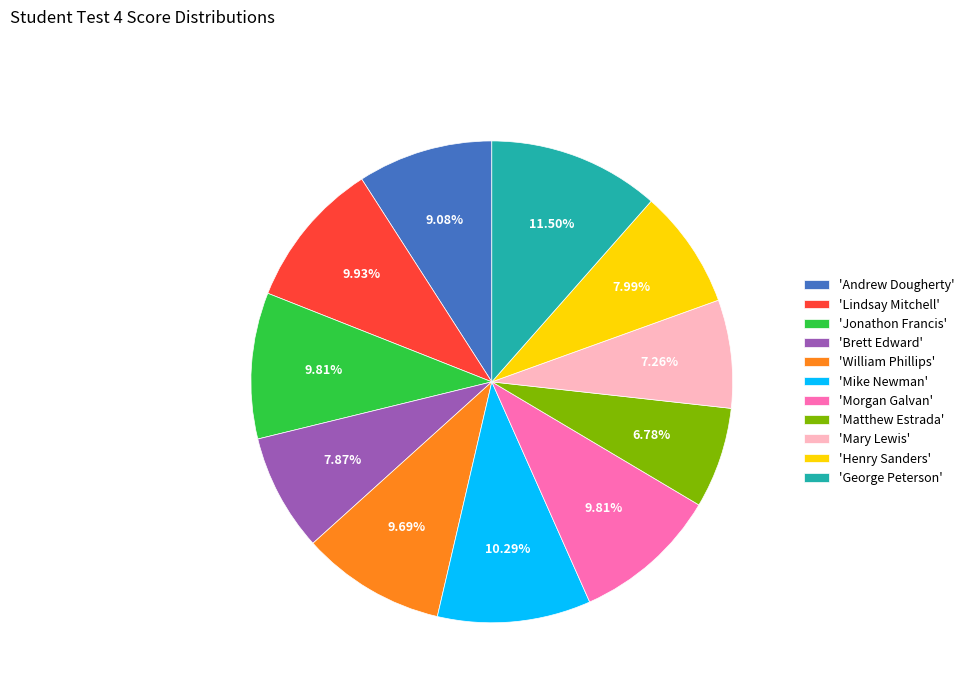

Between 'Andrew Dougherty' and 'Morgan Galvan', which is larger?

'Morgan Galvan'